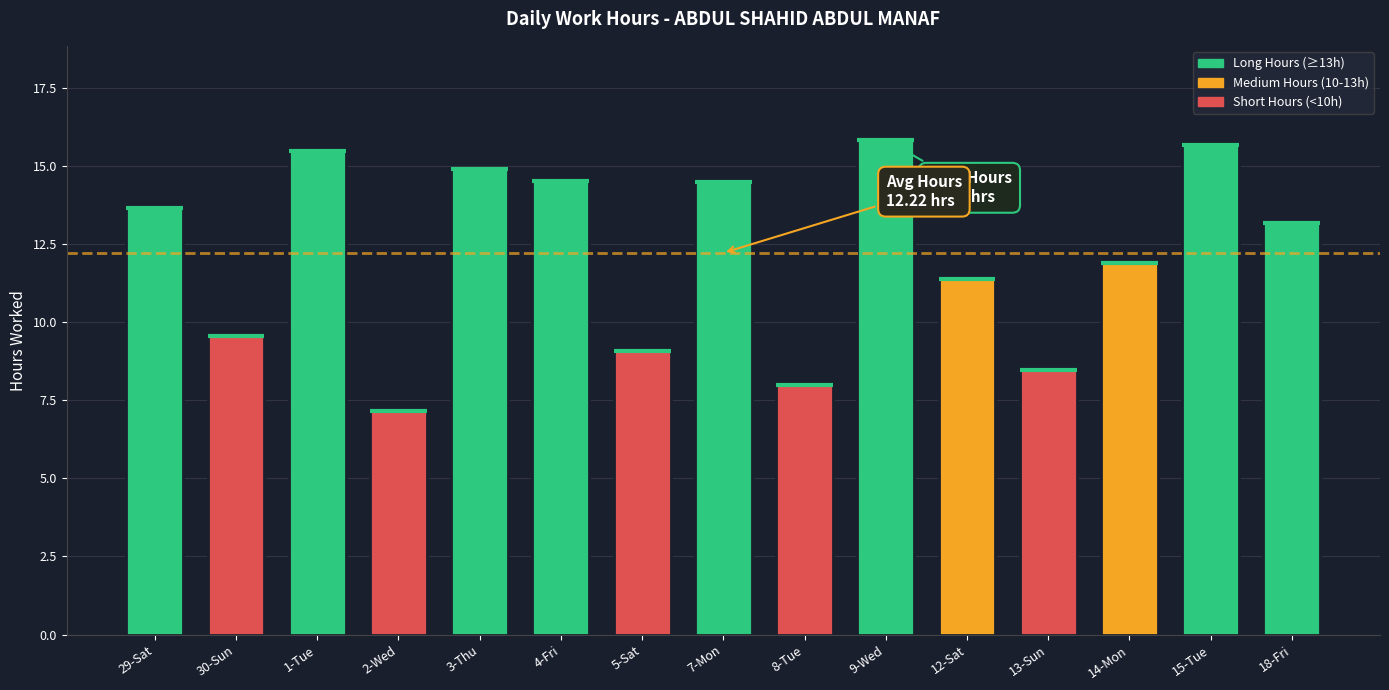

What is the label of the 6th bar from the left?

4-Fri